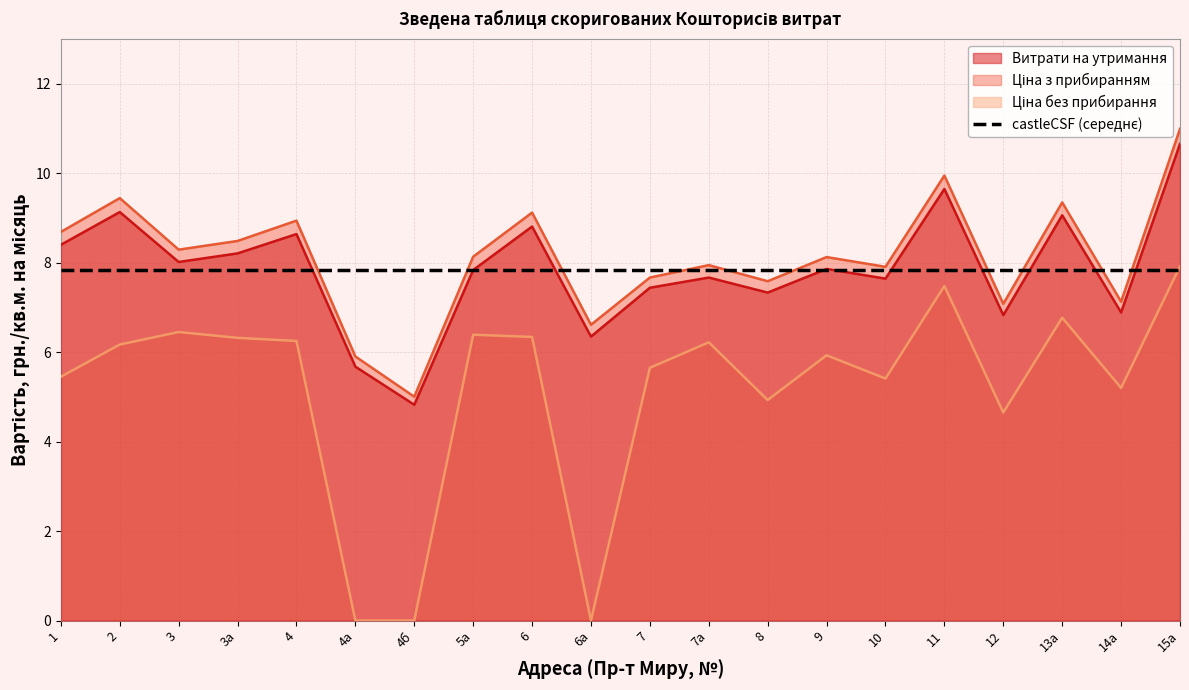

What is the difference between the maximum and minimum values in the Ціна з прибиранням series?

6.0